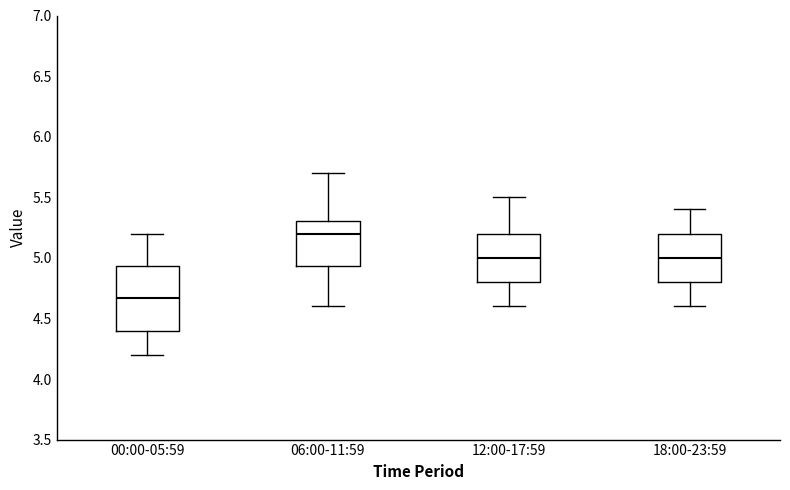

Reading left to right, read every box against the y-axis: the position of its median line, the range the box covers, and the ends of its whiskers. The values are not printed on the chart, so give them approximately, as read against the axis.

00:00-05:59: median 4.65, box 4.40 to 4.95, whiskers 4.20 to 5.20
06:00-11:59: median 5.20, box 4.95 to 5.30, whiskers 4.60 to 5.70
12:00-17:59: median 5.00, box 4.80 to 5.20, whiskers 4.60 to 5.50
18:00-23:59: median 5.00, box 4.80 to 5.20, whiskers 4.60 to 5.40